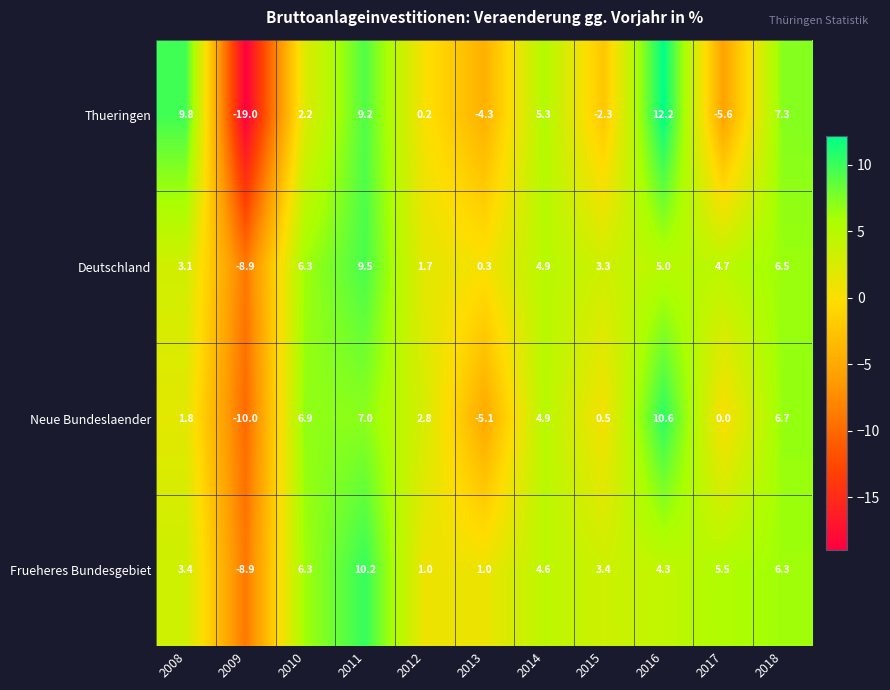

How many distinct data groups are displayed?

4